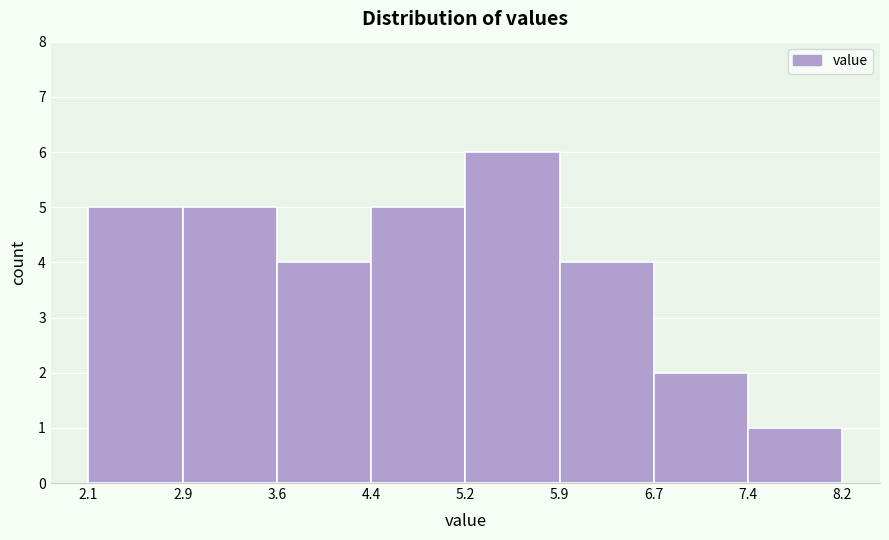

Reading left to right, list every bar in this chart as the range it spans on the x-axis followed by its height. The values are not printed on the chart, so give them approximately, as read against the axis.

2.1 to 2.9: 5
2.9 to 3.6: 5
3.6 to 4.4: 4
4.4 to 5.2: 5
5.2 to 5.9: 6
5.9 to 6.7: 4
6.7 to 7.4: 2
7.4 to 8.2: 1